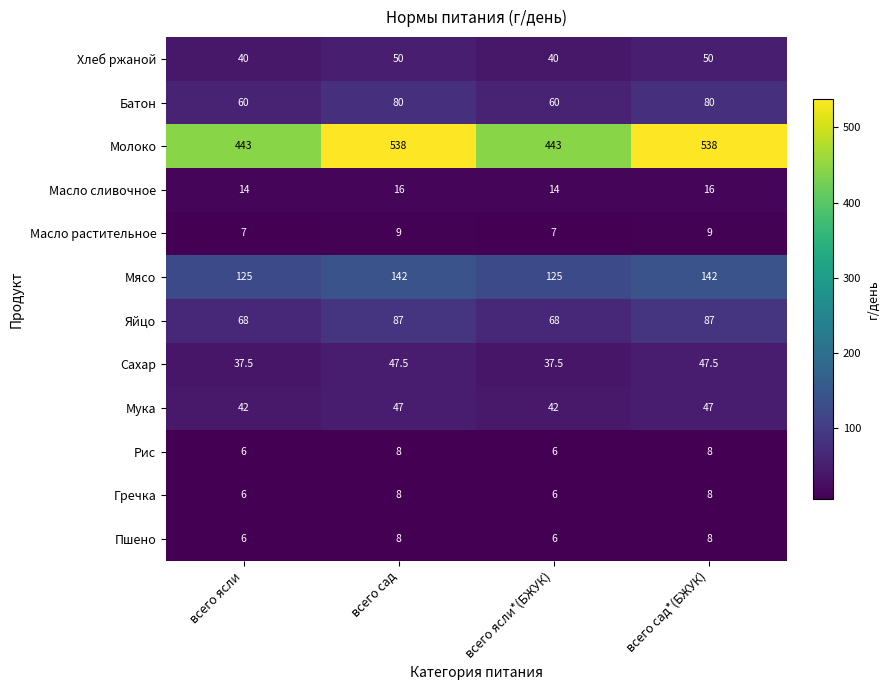

The Яйцо series shows 44.1 at всего ясли. True or false?

False